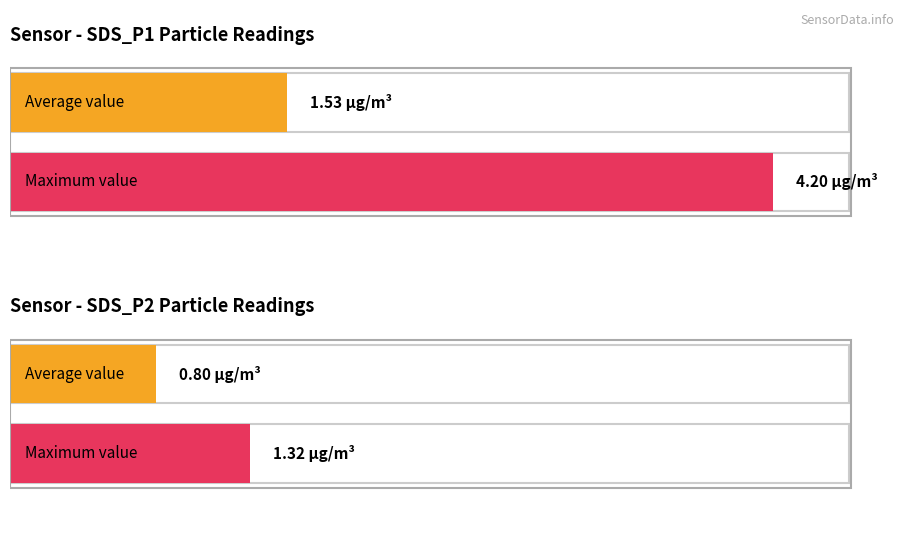

Does the chart contain stacked bars?

No